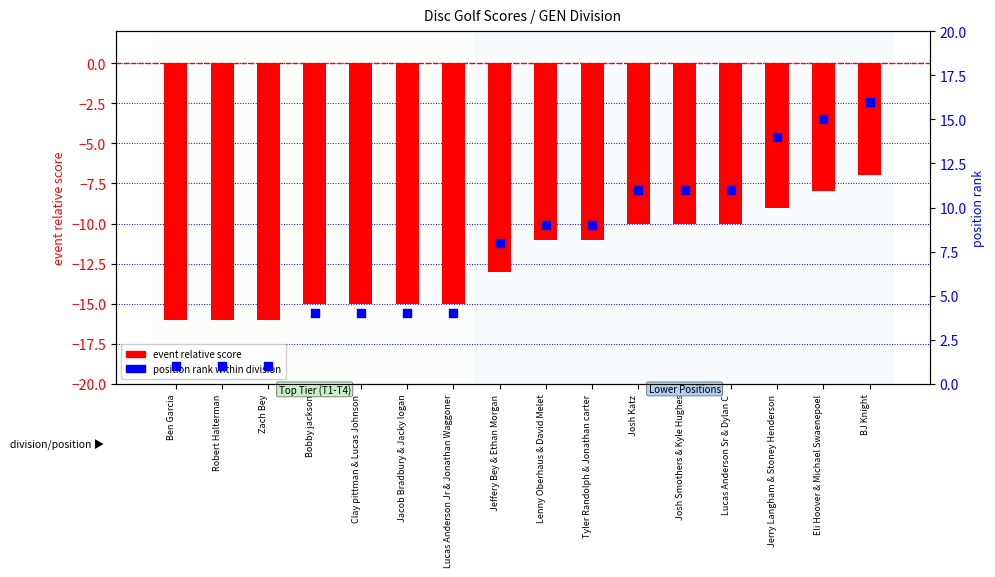

Which series reaches the minimum Y coordinate?

event relative score